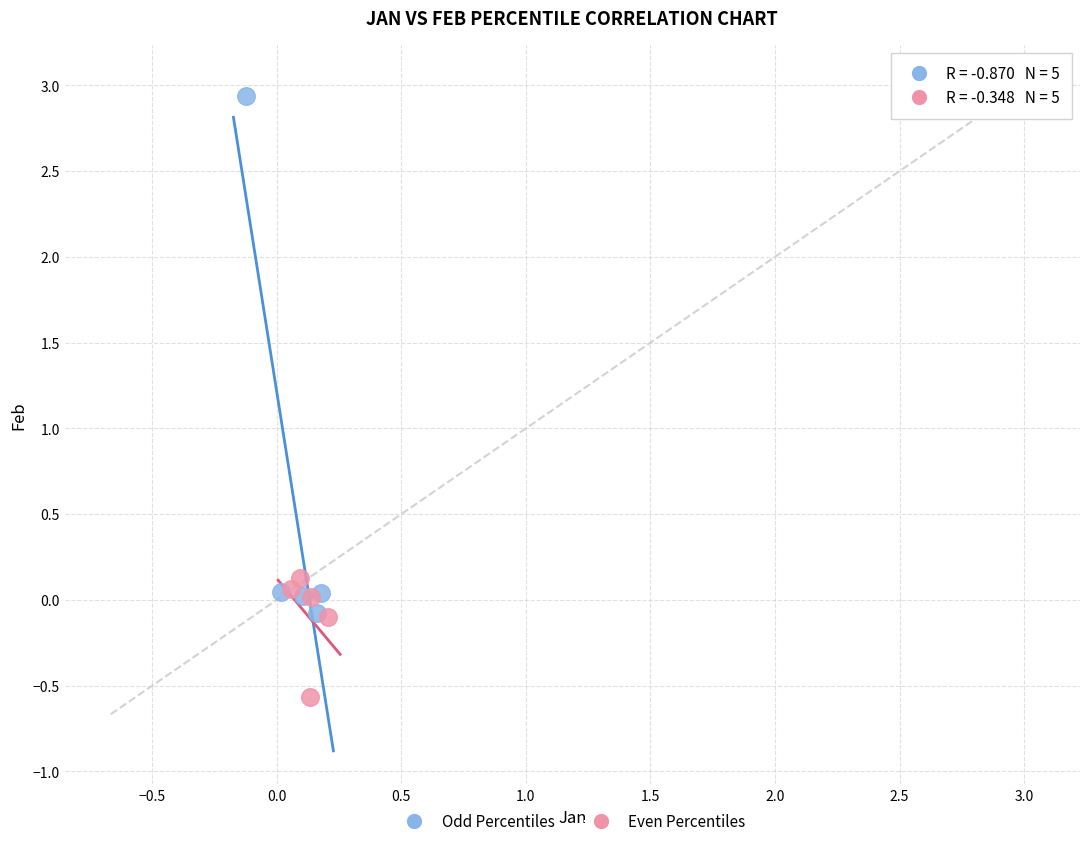

Which series contains the highest Y value?

Odd Percentiles